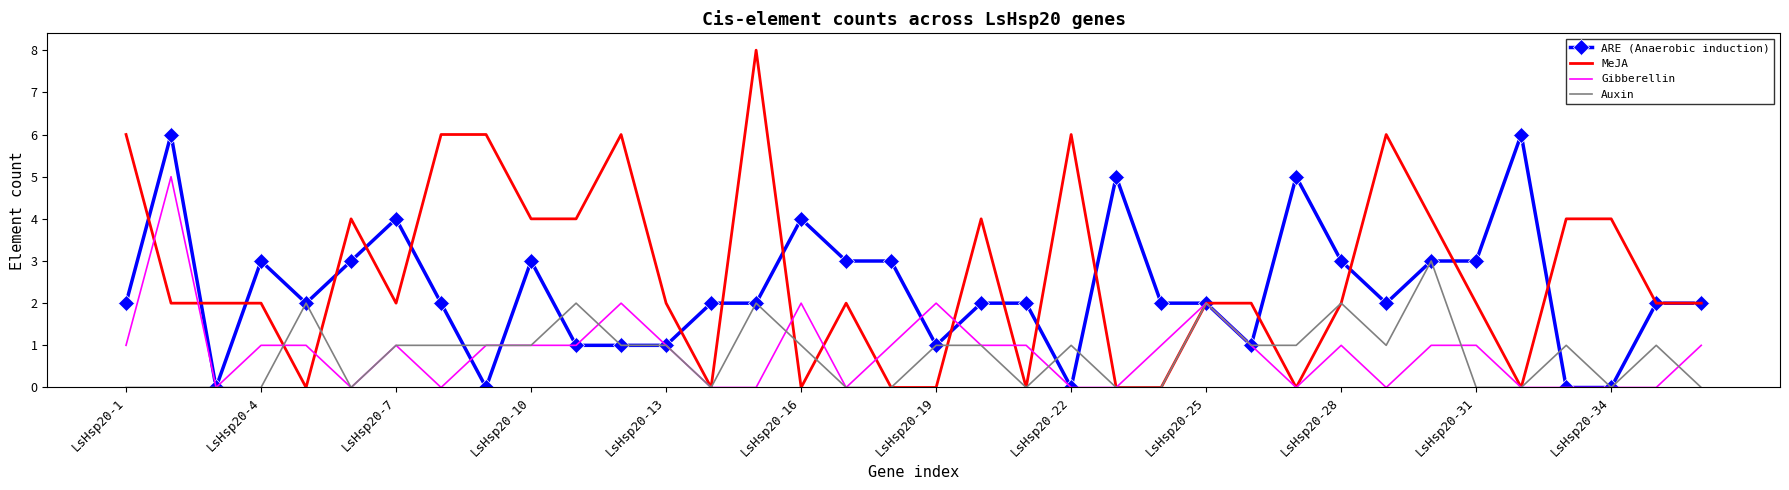

Which series has the largest range (max minus min)?

MeJA